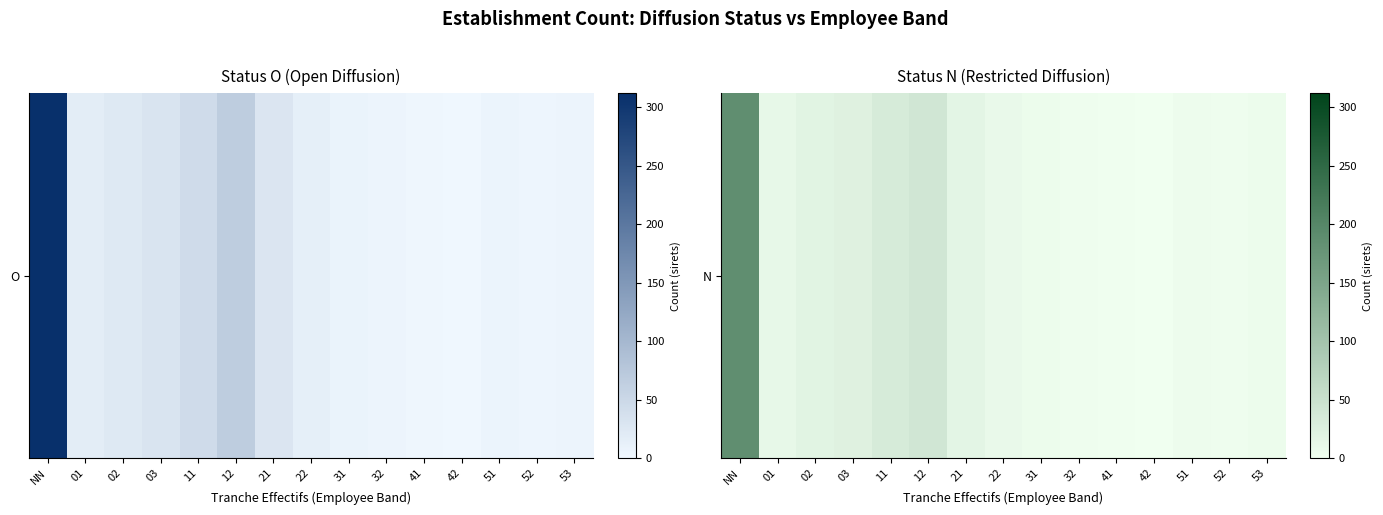

Is it true that the value at 11 is 33?

True